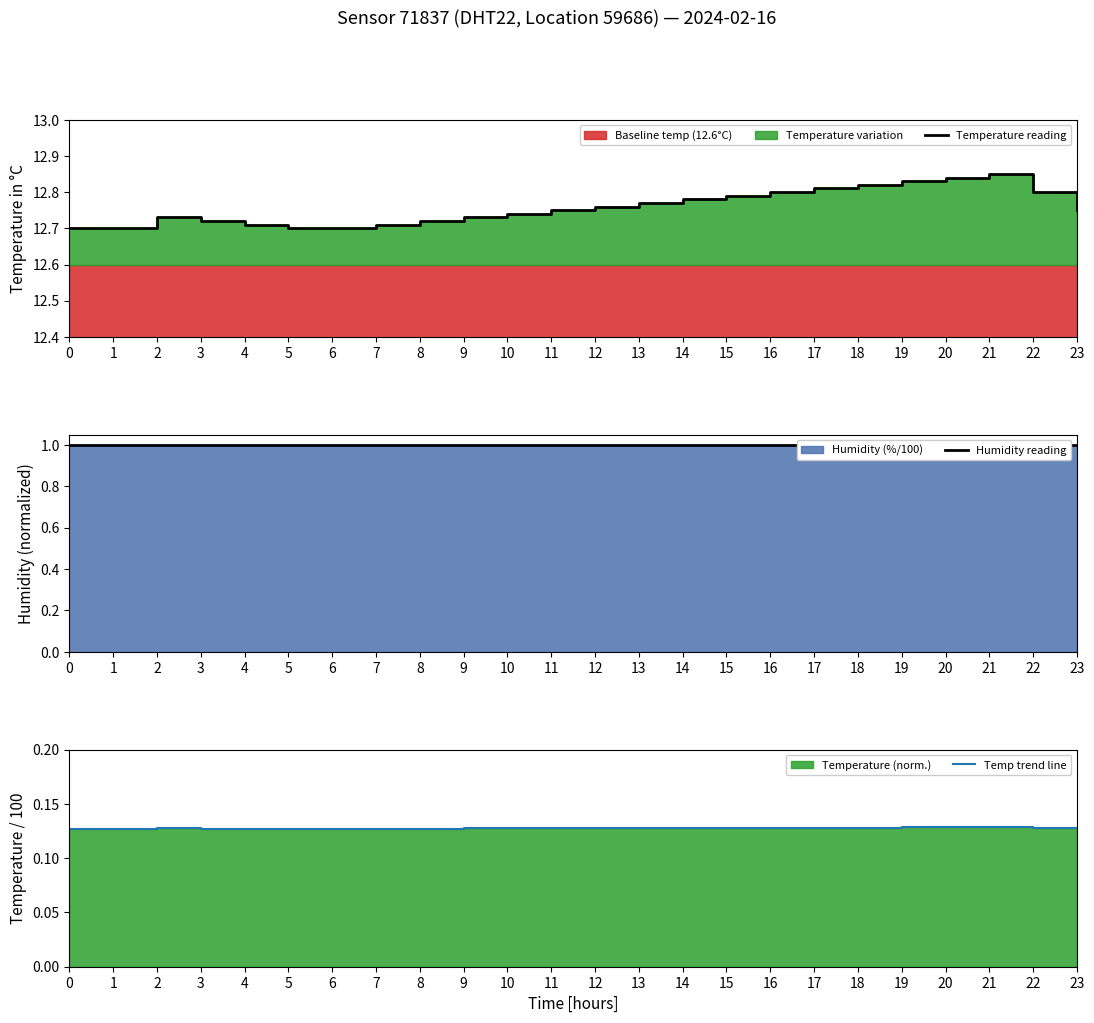

In Temp trend line, how many points are higher than both neighbors (excluding endpoints)?

2